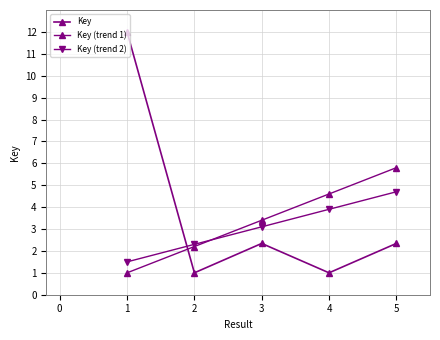

After their last crossing, which series has the higher values: Key (trend 1) or Key?

Key (trend 1)